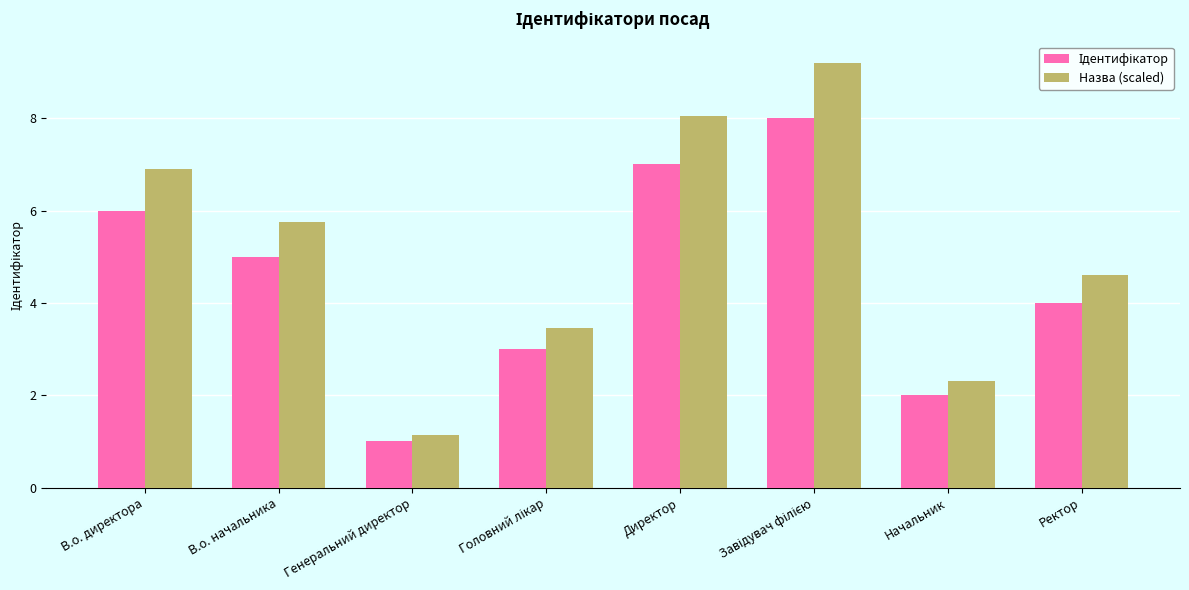

What is the difference between the Назва (scaled) values at Ректор and В.о. директора?

2.3